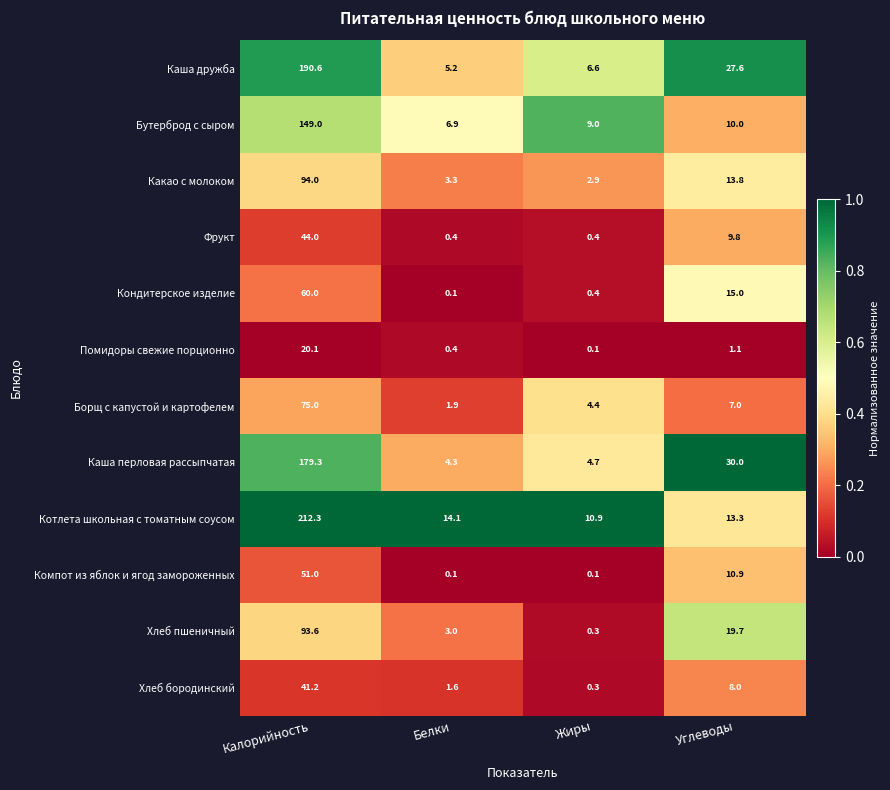

At which label does Каша дружба reach its peak?

Калорийность